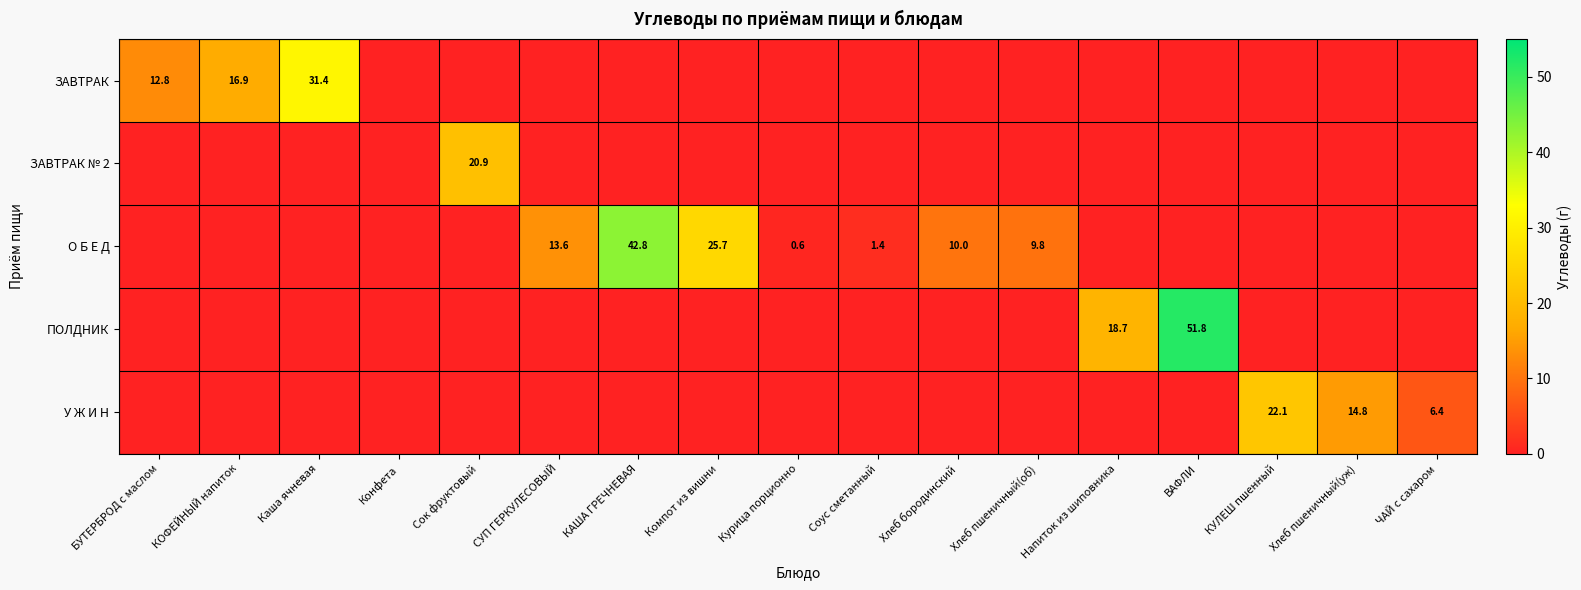

What is the spread (max minus min) of values at Компот из вишни?

25.7